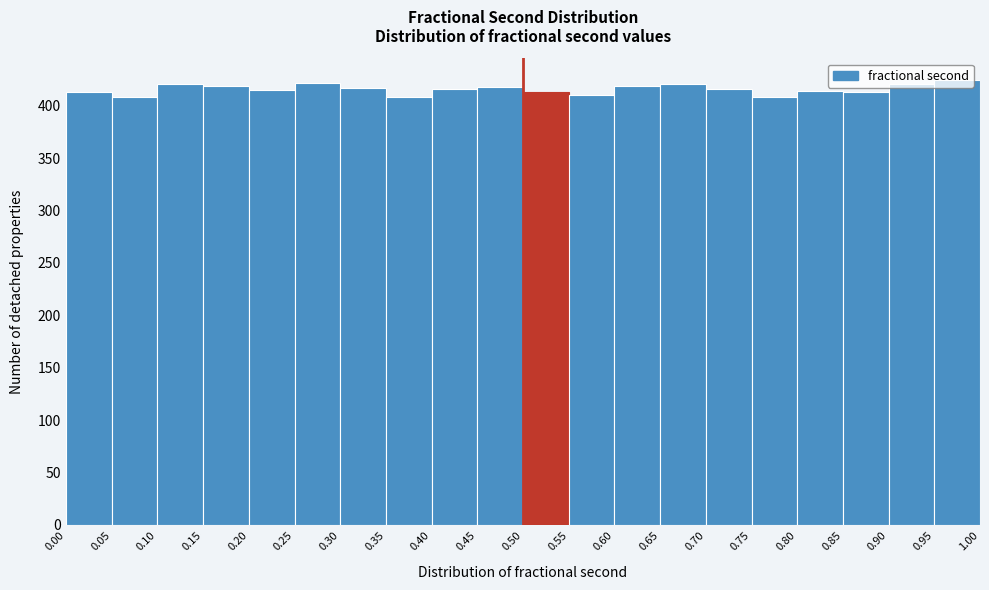

How tall is the bar that spans 0.60 to 0.65 on the x-axis? The values are not printed on the chart, so give them approximately, as read against the axis.

420